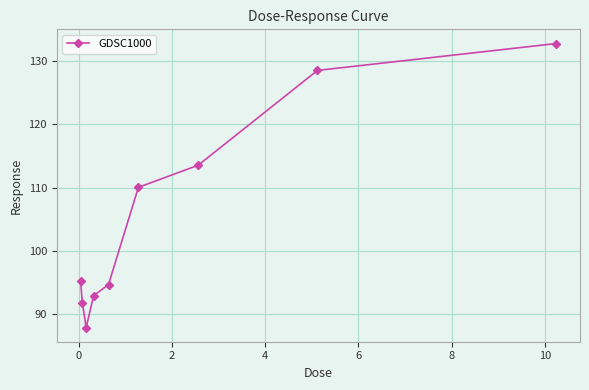

What is the difference between the second highest and minimum values?

40.6